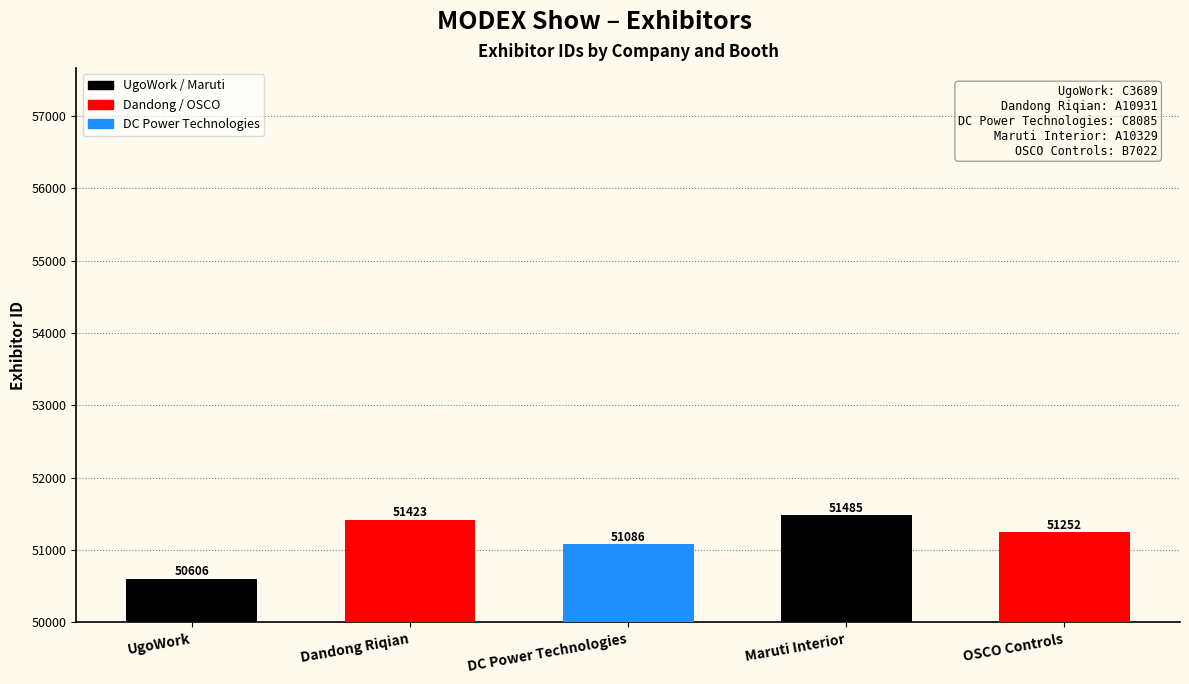

What is the change in value from Maruti Interior to OSCO Controls?

-233